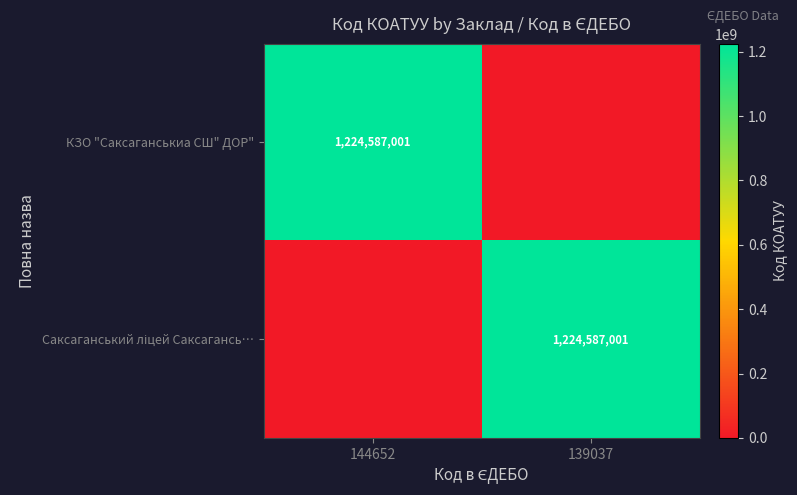

How many categories are shown in the chart?

2